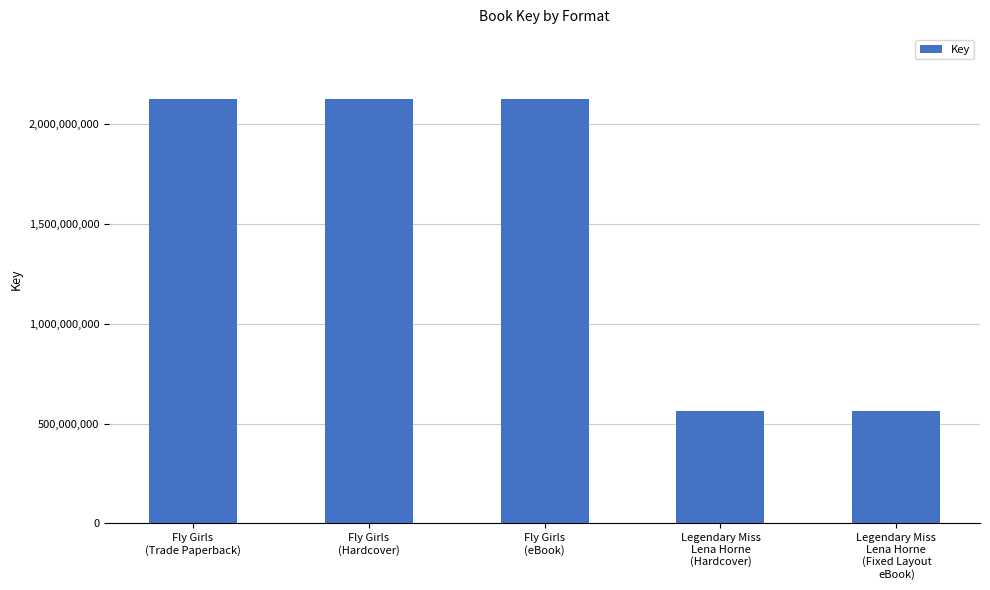

What is the ratio of the value at Fly Girls
(eBook) to the value at Legendary Miss
Lena Horne
(Fixed Layout
eBook)?

3.8